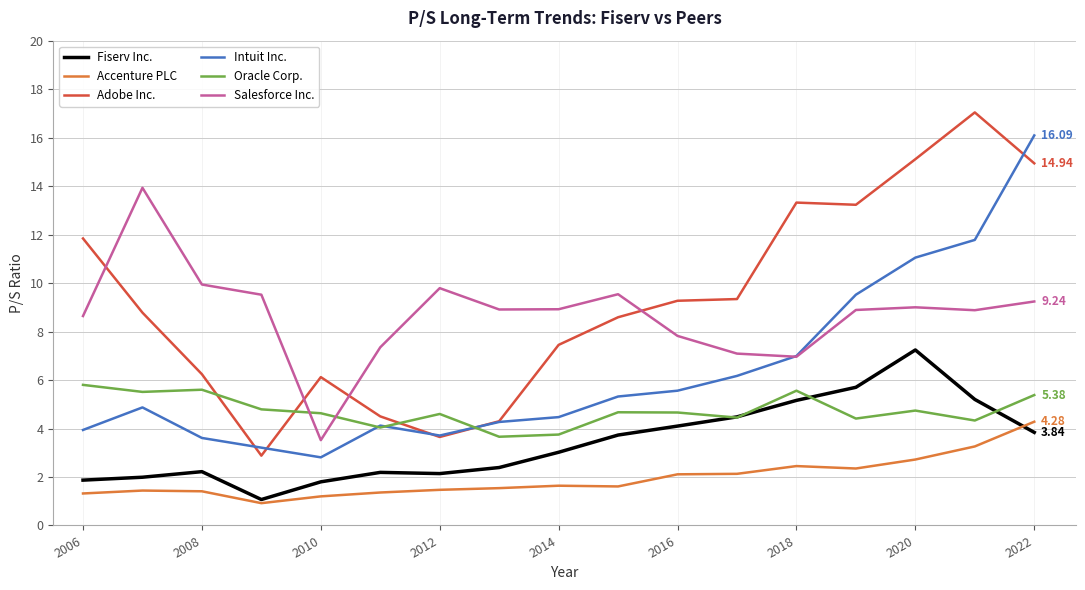

Which series ends up on top after the final intersection of Oracle Corp. and Salesforce Inc.?

Salesforce Inc.